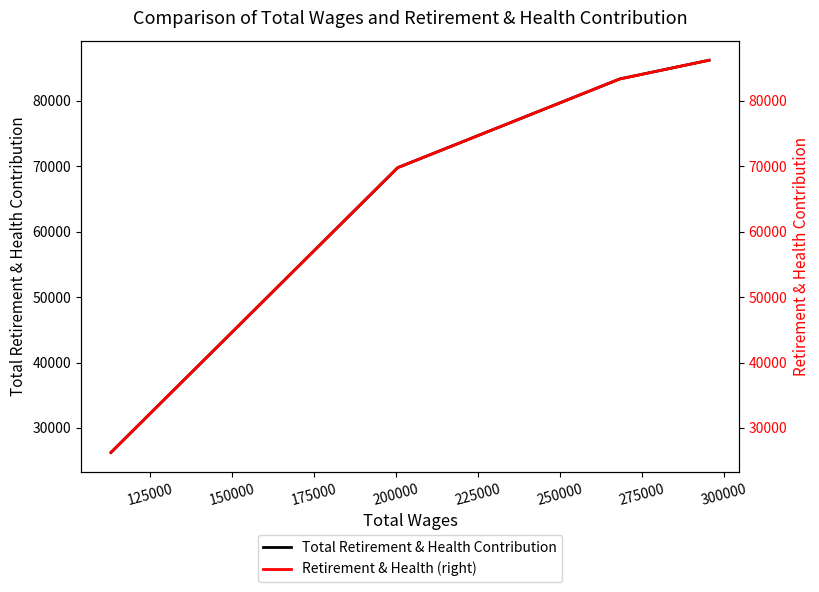

Reading left to right, extract all data points from this chart.

Total Retirement & Health Contribution: 26242	69796	83363	86225
Retirement & Health (right): 26242	69796	83363	86225